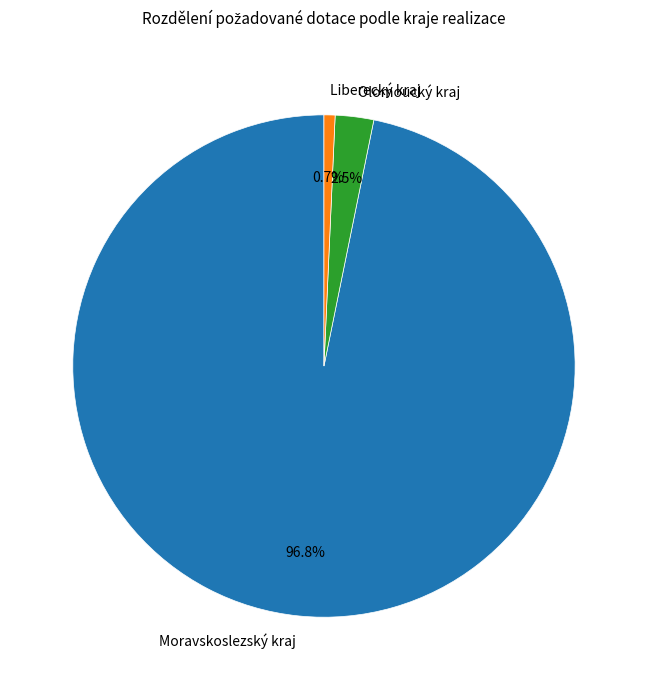

What portion of the pie excludes Moravskoslezský kraj?

3.2%